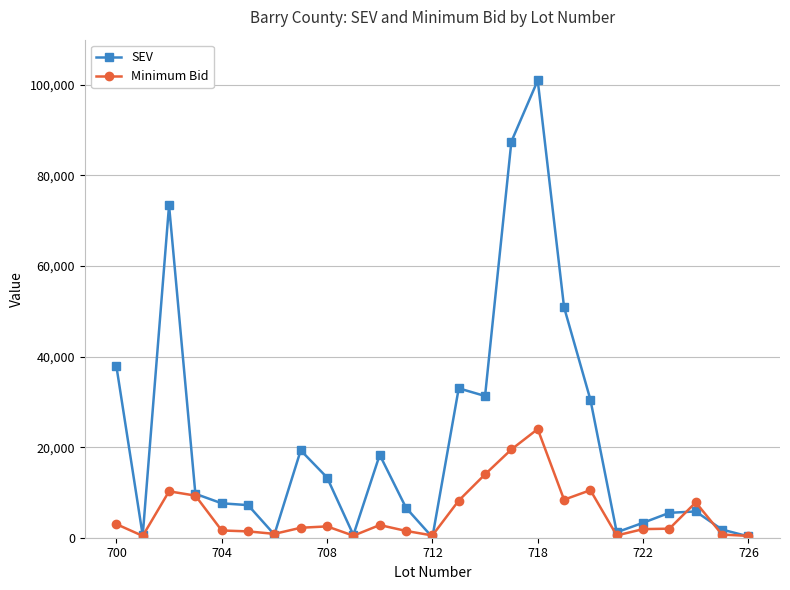

What is the maximum value for Minimum Bid?

24000